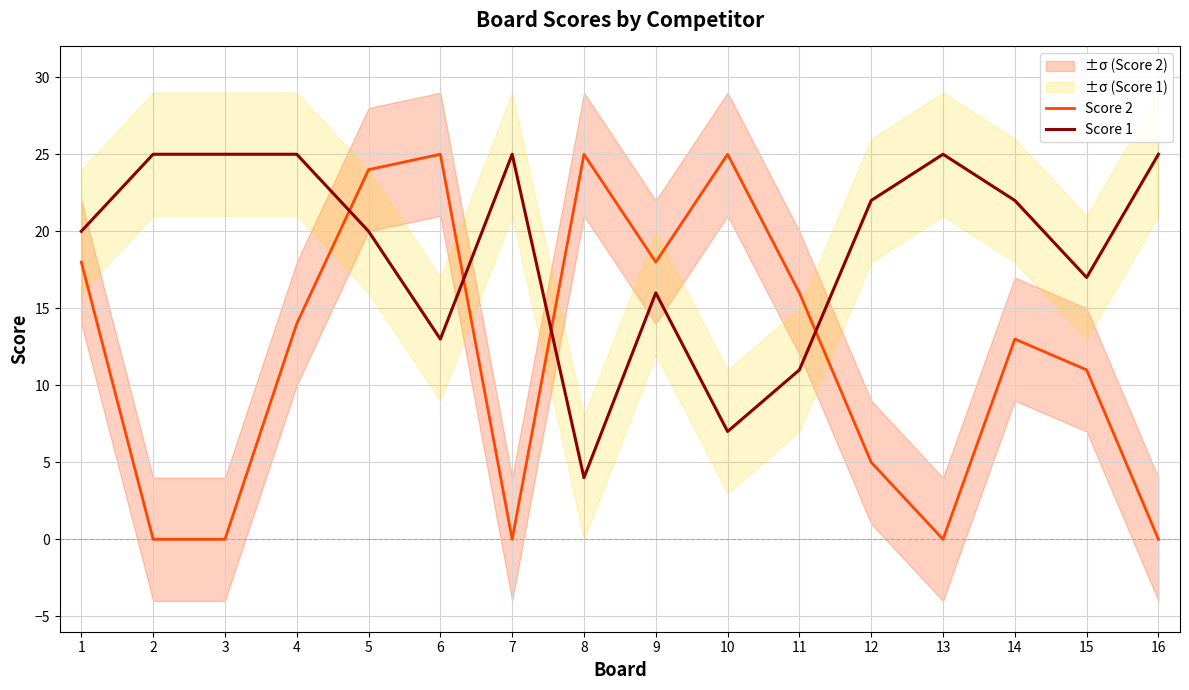

Reading left to right, transcribe all the data shown in this chart.

Score 2: 1=18	2=0	3=0	4=14	5=24	6=25	7=0	8=25	9=18	10=25	11=16	12=5	13=0	14=13	15=11	16=0
Score 1: 1=20	2=25	3=25	4=25	5=20	6=13	7=25	8=4	9=16	10=7	11=11	12=22	13=25	14=22	15=17	16=25